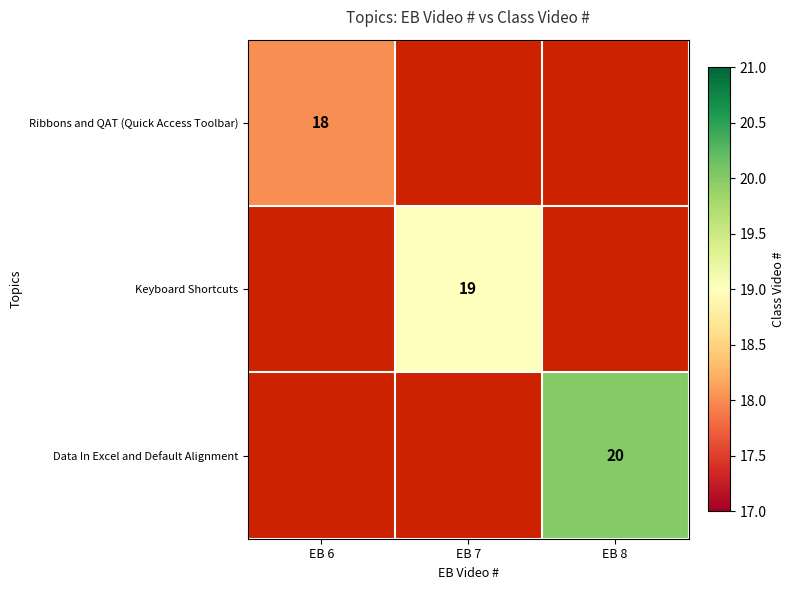

Is it true that Ribbons and QAT (Quick Access Toolbar) equals 4 at EB 6?

False